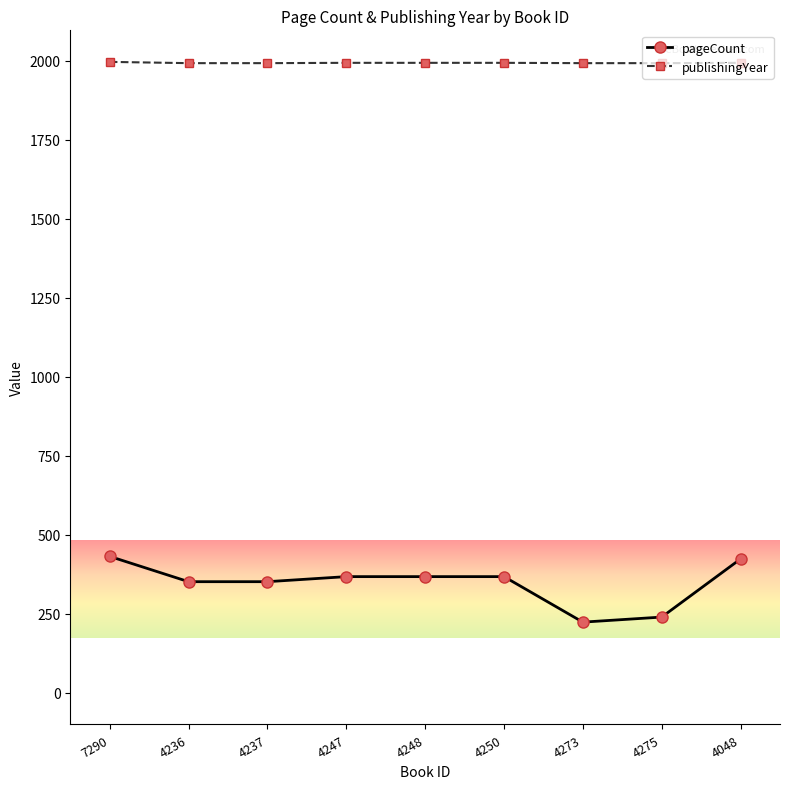

Is the value of pageCount at 4275 greater than the value of publishingYear at 4273?

No